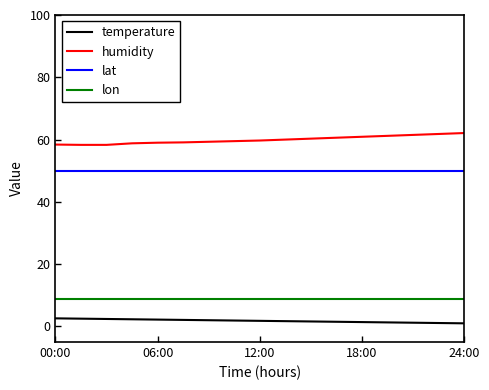

True or false: humidity and temperature intersect in this chart.

False